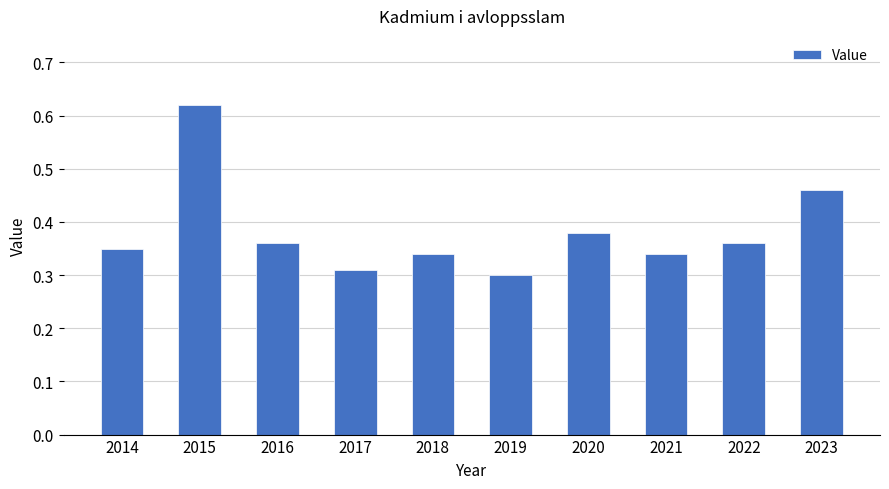

What is the change in value from 2019 to 2022?

+0.1